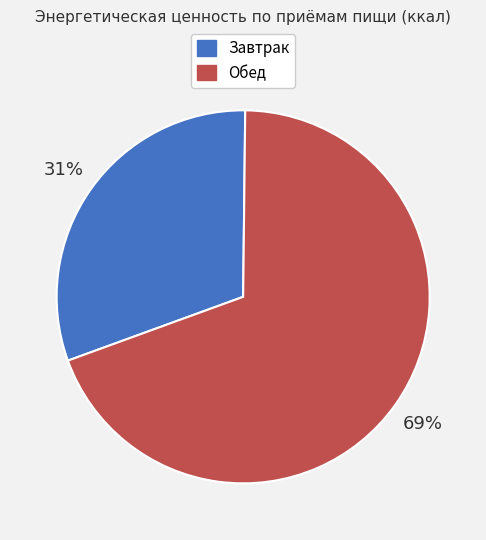

What percentage is the Завтрак slice, to the nearest percent?

31%